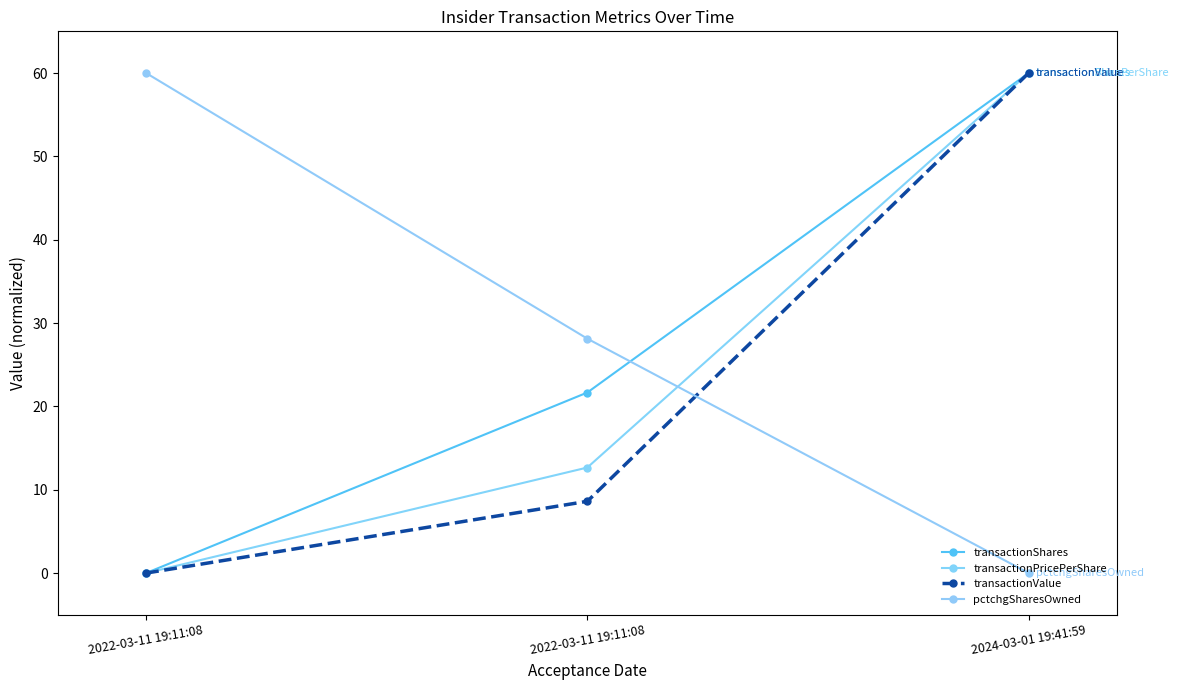

Count the transactionShares values in the range 0 to 60.

3